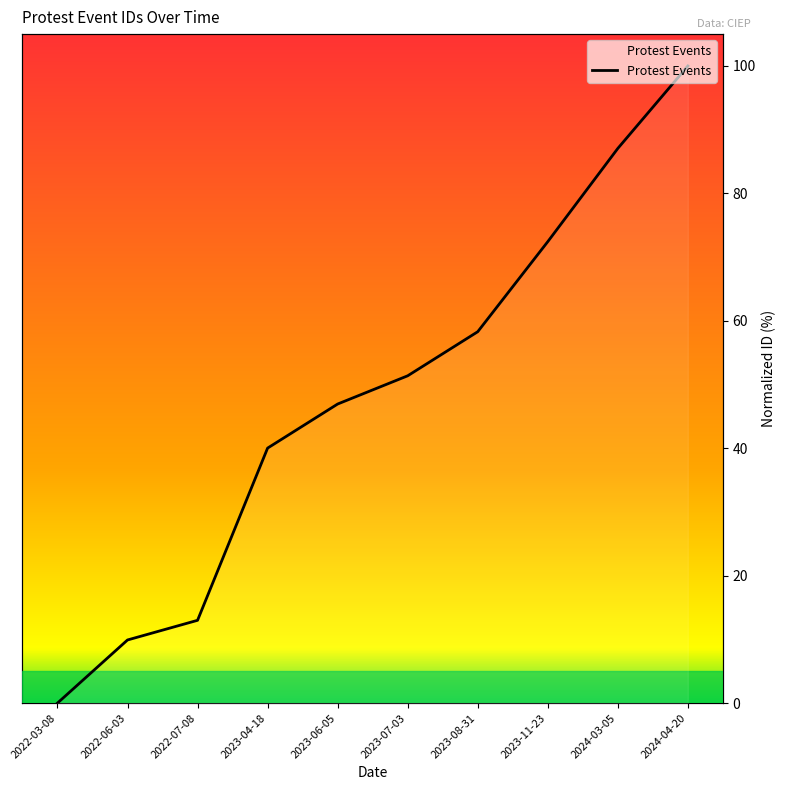

At which category does the chart reach its peak across all series?

2024-04-20